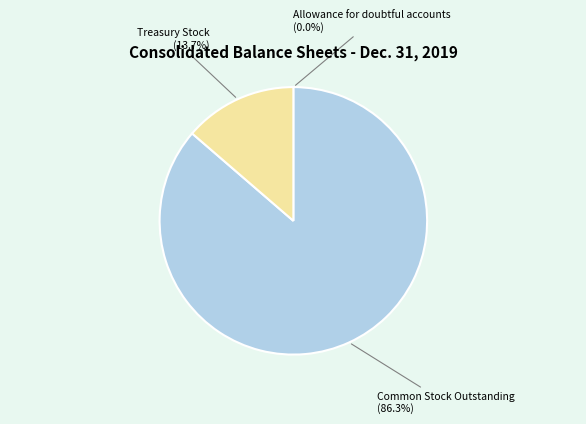

Does any single category account for the majority?

Yes